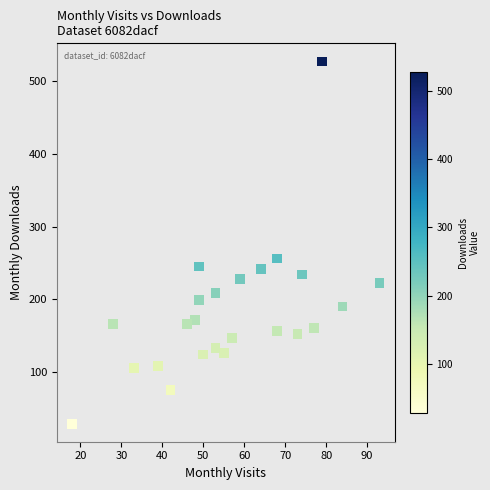

What is the range of Y values (max minus min)?

498